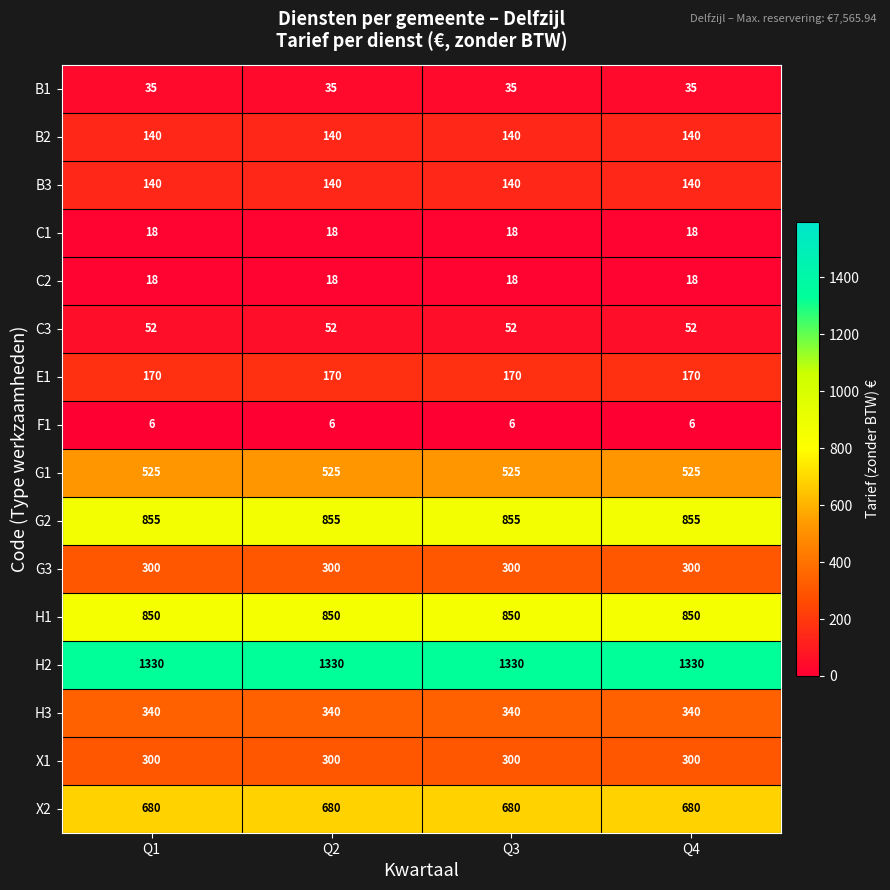

What is the greatest value displayed?

1330